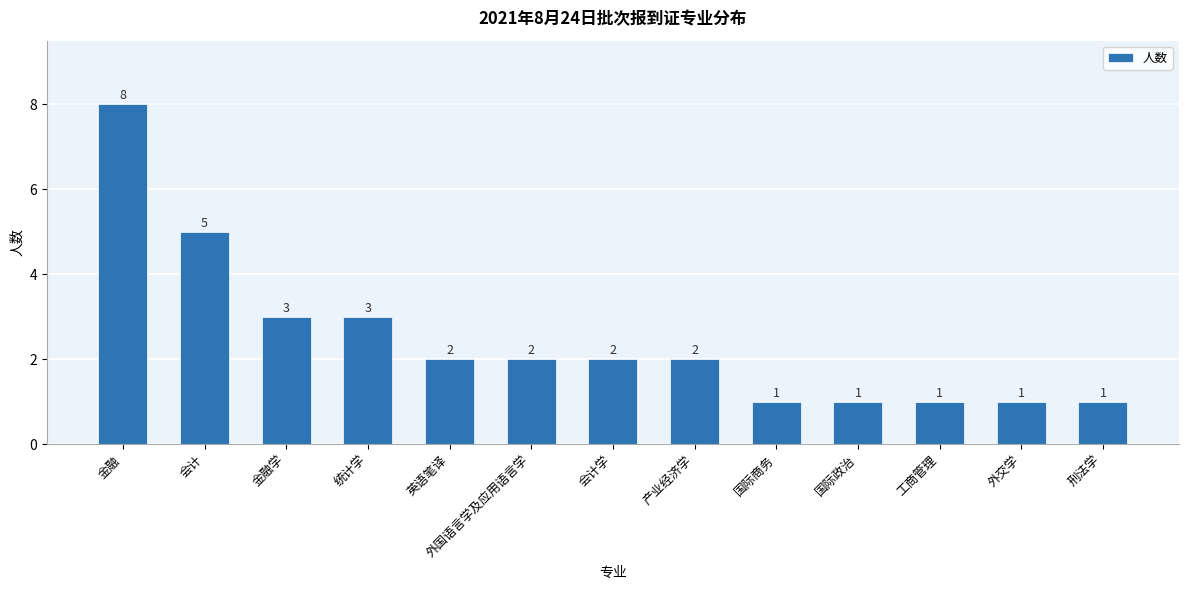

Where does the data first go above 2?

金融